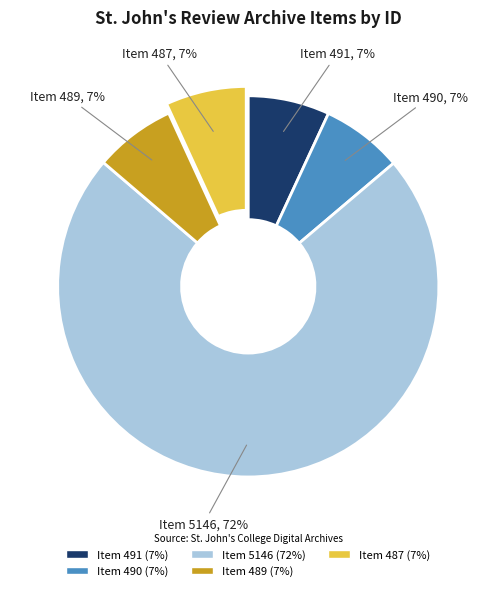

Is there a majority slice in this chart?

Yes